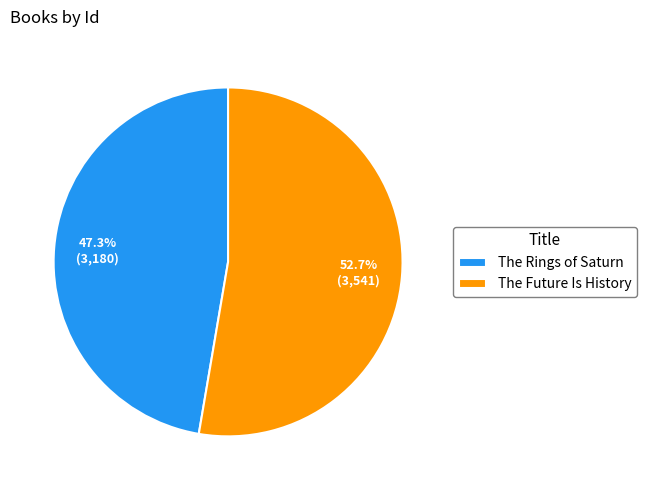

Is it true that The Future Is History is 39% of the pie?

False